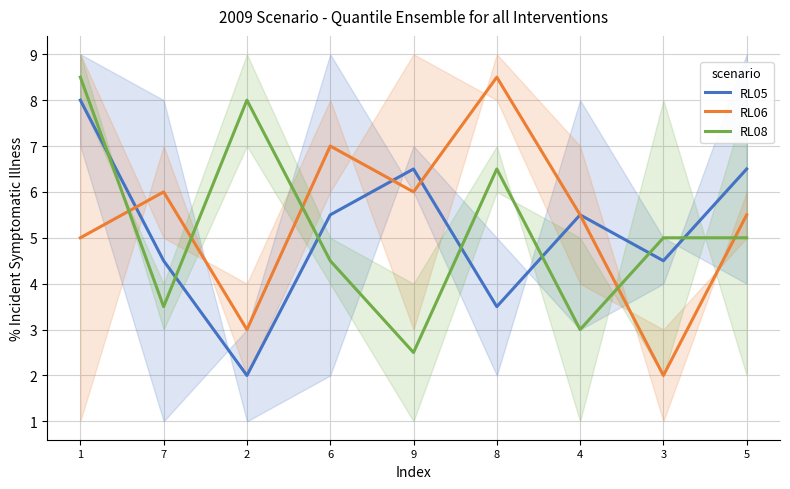

True or false: RL06 has more than 2 interior local peaks.

True